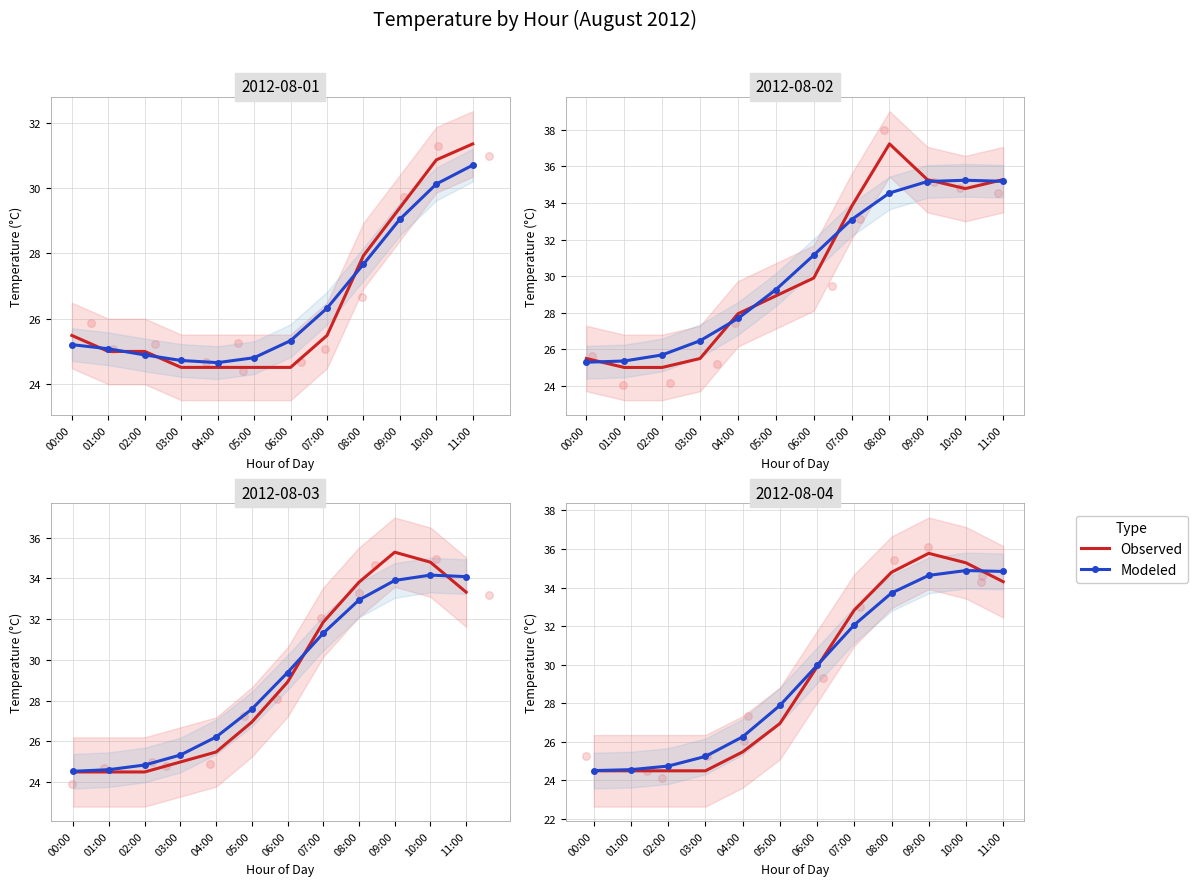

At which category is the sum across all series the highest?

09:00